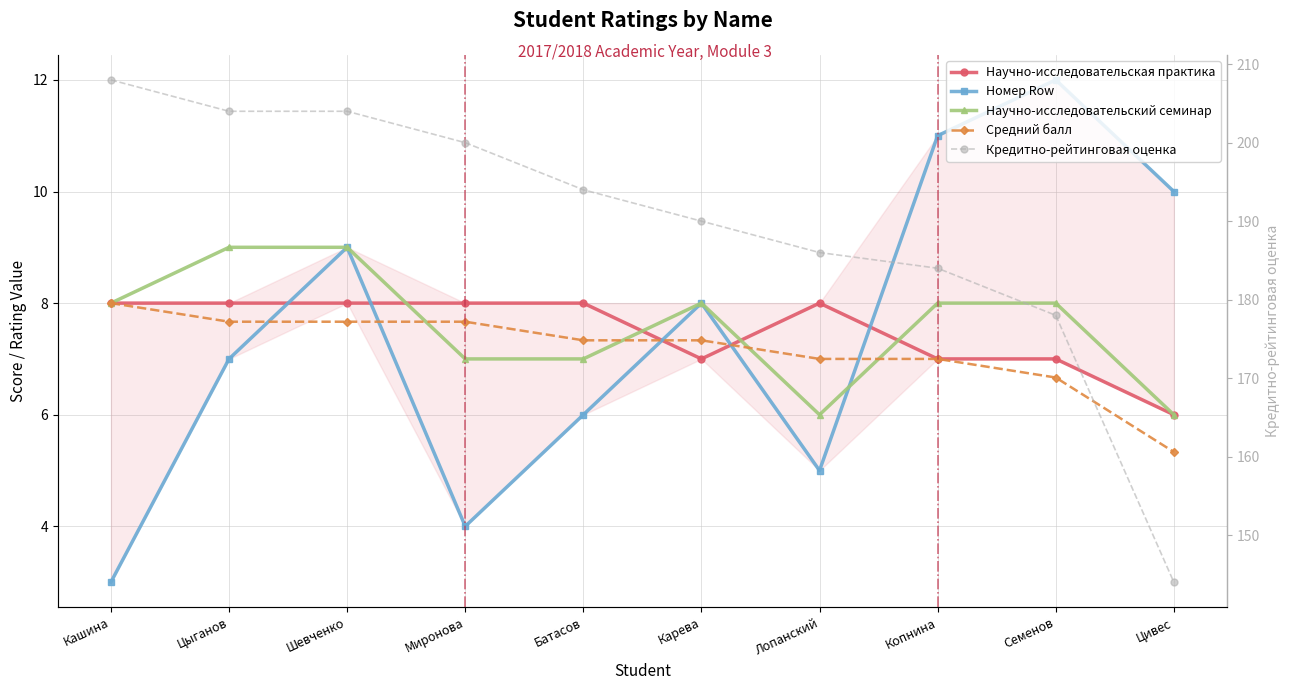

Where is the first local maximum for Номер Row?

Шевченко